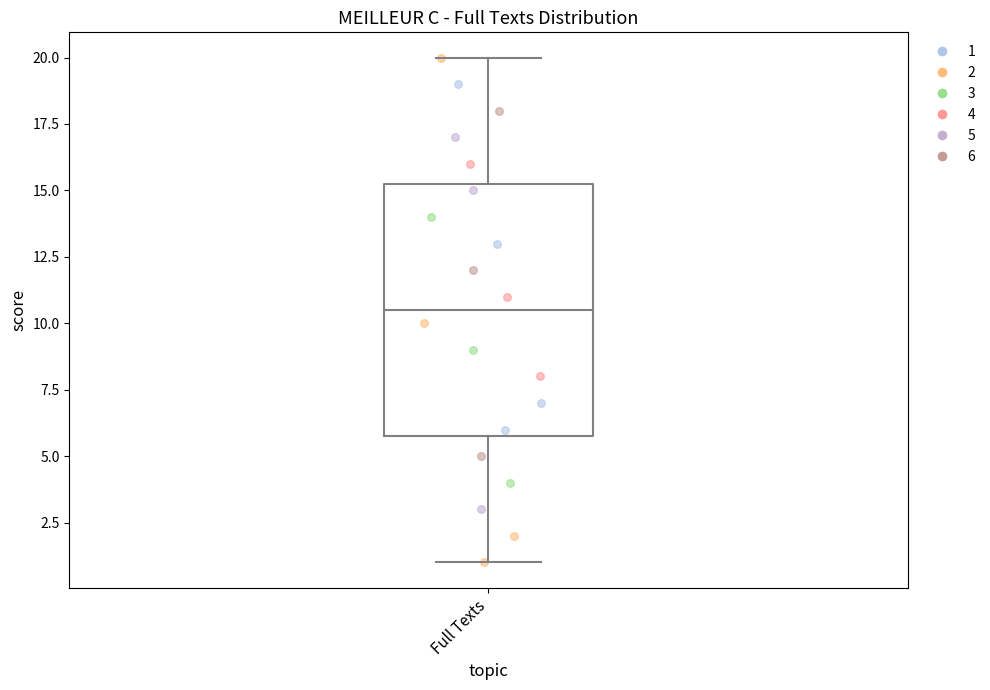

Read this box plot against the y-axis: the position of the median line, the range covered by the box, and the ends of both whiskers. The values are not printed on the chart, so give them approximately, as read against the axis.

median 10.5, box 6.0 to 15.5, whiskers 1.0 to 20.0